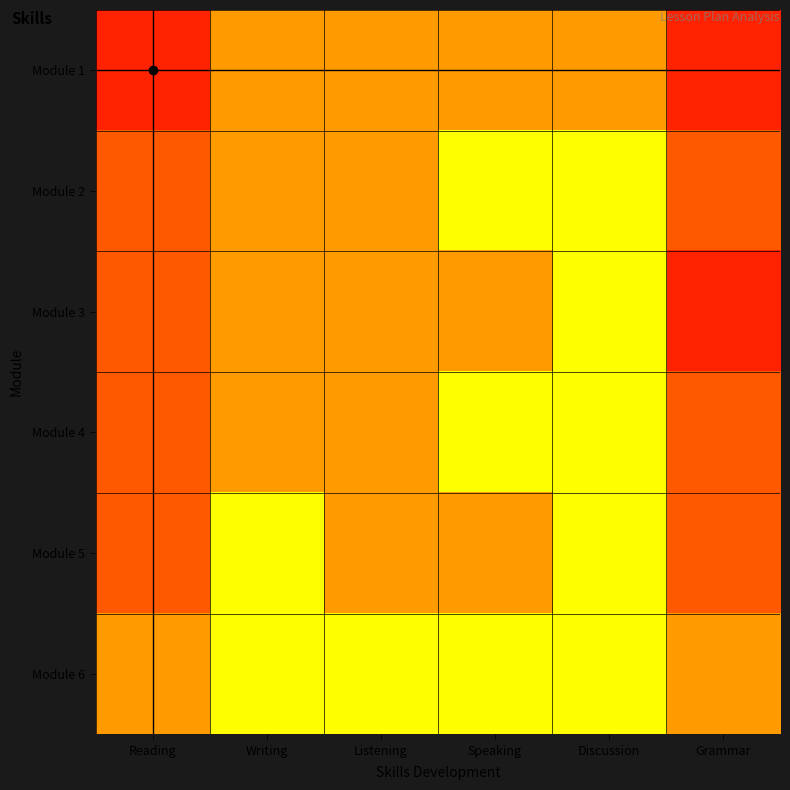

Reading right to left, list all the values displayed in this chart.

Module 1: Grammar=1.0	Discussion=0.5	Speaking=0.5	Listening=0.5	Writing=0.5	Reading=1.0
Module 2: Grammar=0.8	Discussion=0.2	Speaking=0.2	Listening=0.5	Writing=0.5	Reading=0.8
Module 3: Grammar=1.0	Discussion=0.2	Speaking=0.5	Listening=0.5	Writing=0.5	Reading=0.8
Module 4: Grammar=0.8	Discussion=0.2	Speaking=0.2	Listening=0.5	Writing=0.5	Reading=0.8
Module 5: Grammar=0.8	Discussion=0.2	Speaking=0.5	Listening=0.5	Writing=0.2	Reading=0.8
Module 6: Grammar=0.5	Discussion=0.2	Speaking=0.2	Listening=0.2	Writing=0.2	Reading=0.5